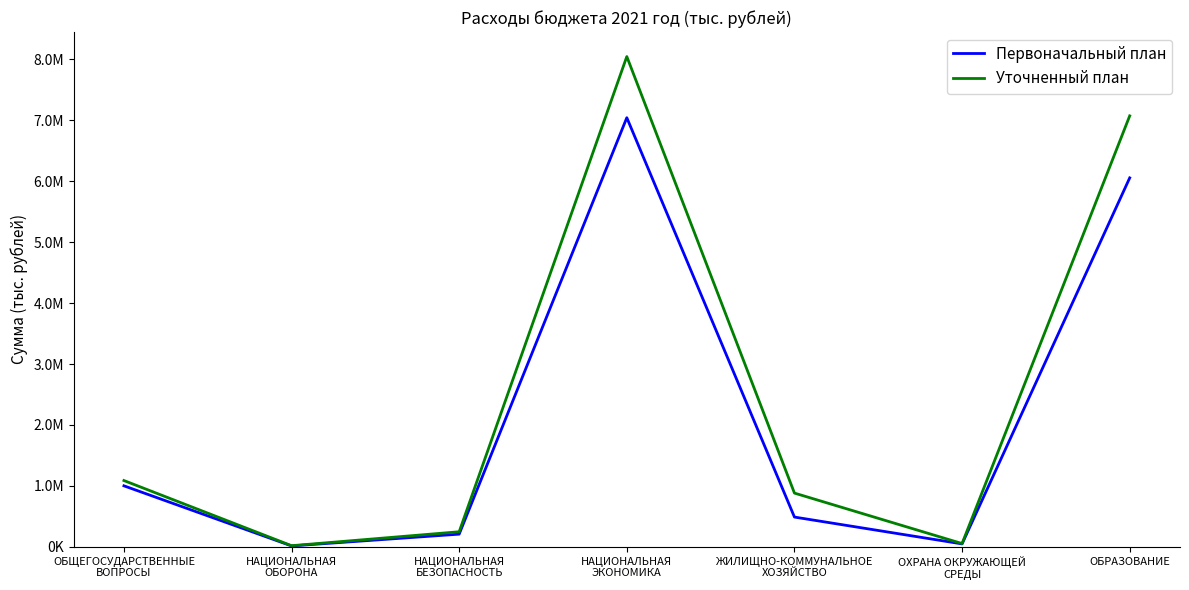

What is the label of the 1st point from the right?

ОБРАЗОВАНИЕ